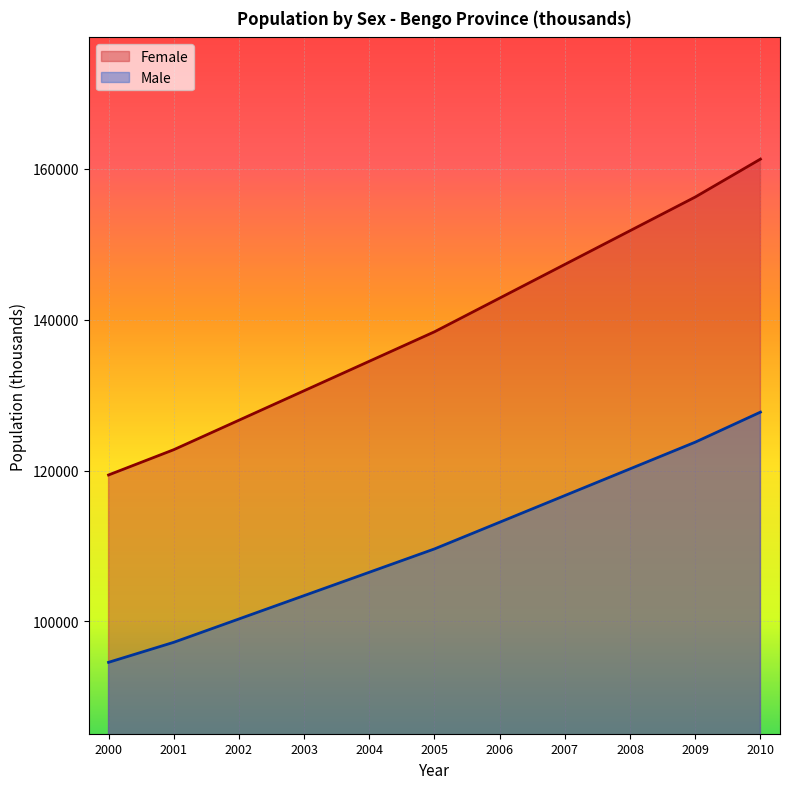

Which has a higher value, 2004 or 2001?

2004